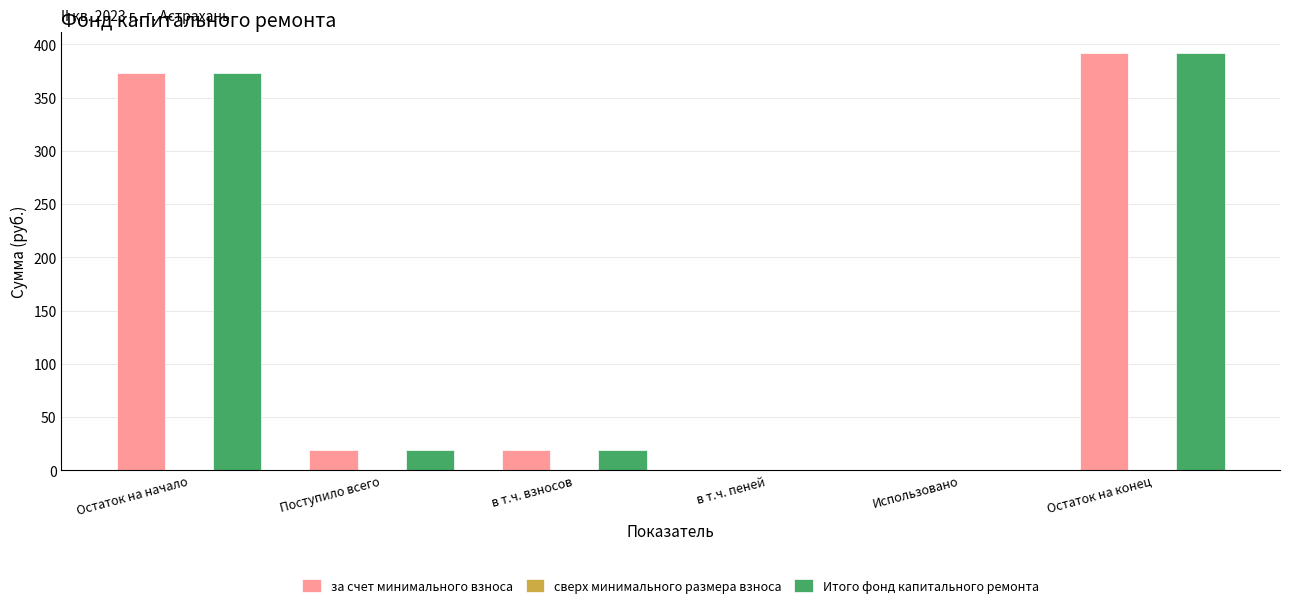

The Итого фонд капитального ремонта series shows 244.9 at Использовано. True or false?

False